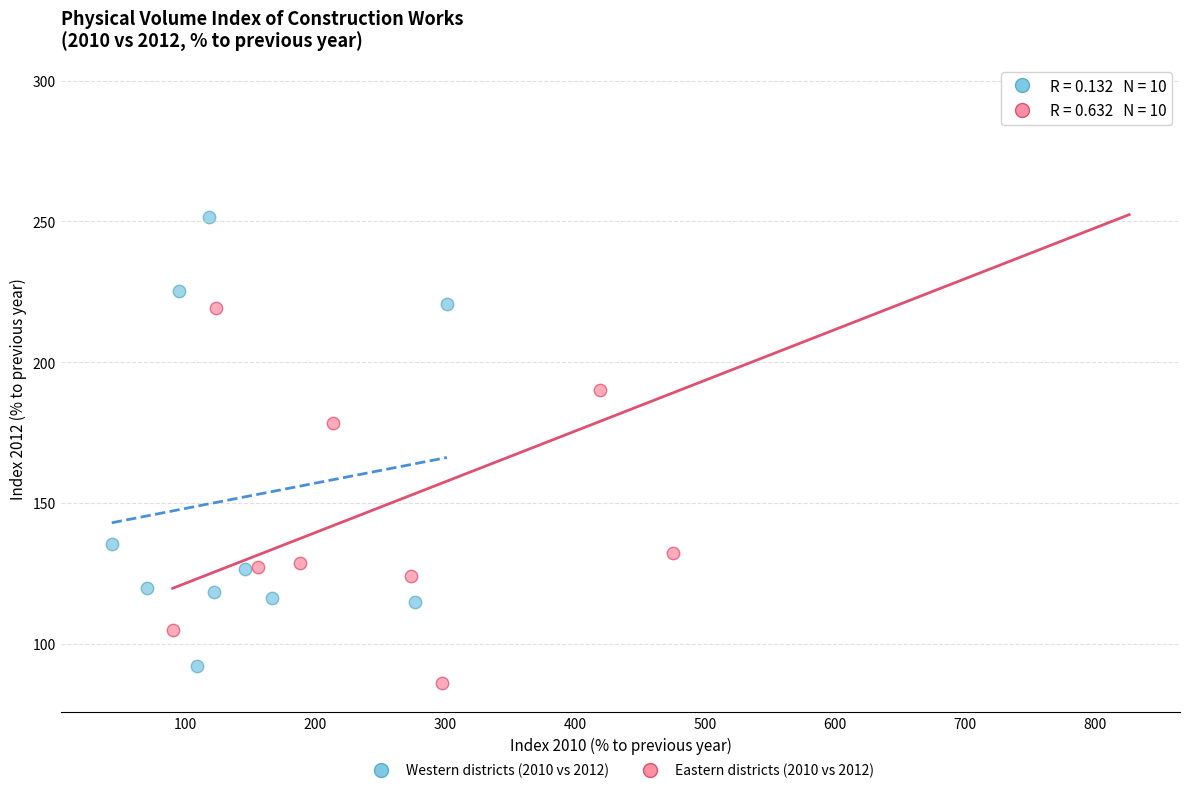

Which series has the widest spread of Y values?

Eastern districts (2010 vs 2012)